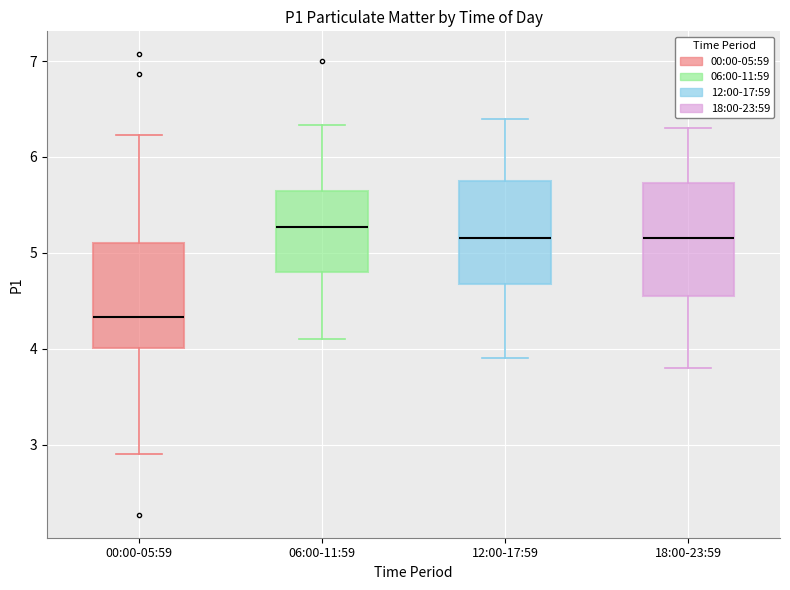

Where does the lower whisker of the box for 18:00-23:59 end on the y-axis? The values are not printed on the chart, so give them approximately, as read against the axis.

3.8